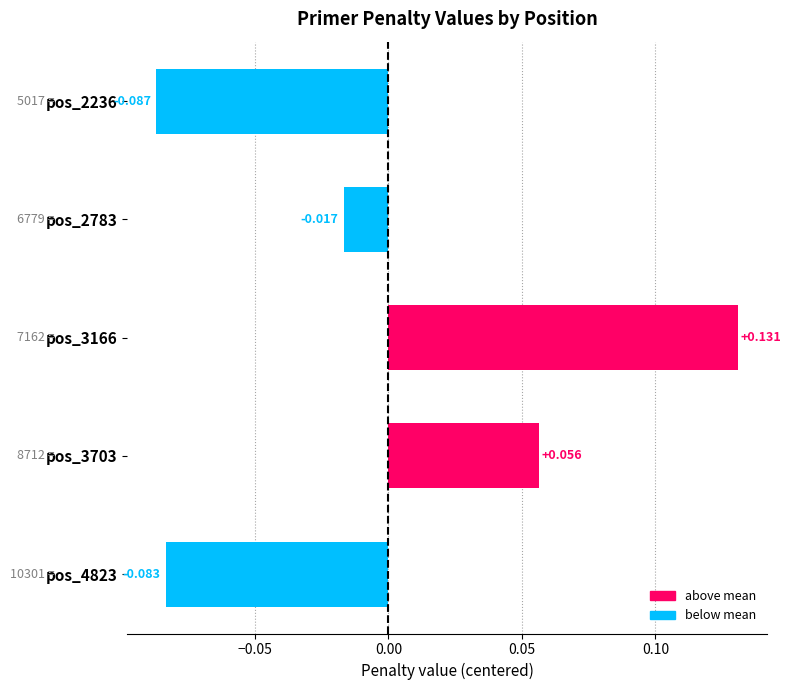

How many data points are above 0?

2